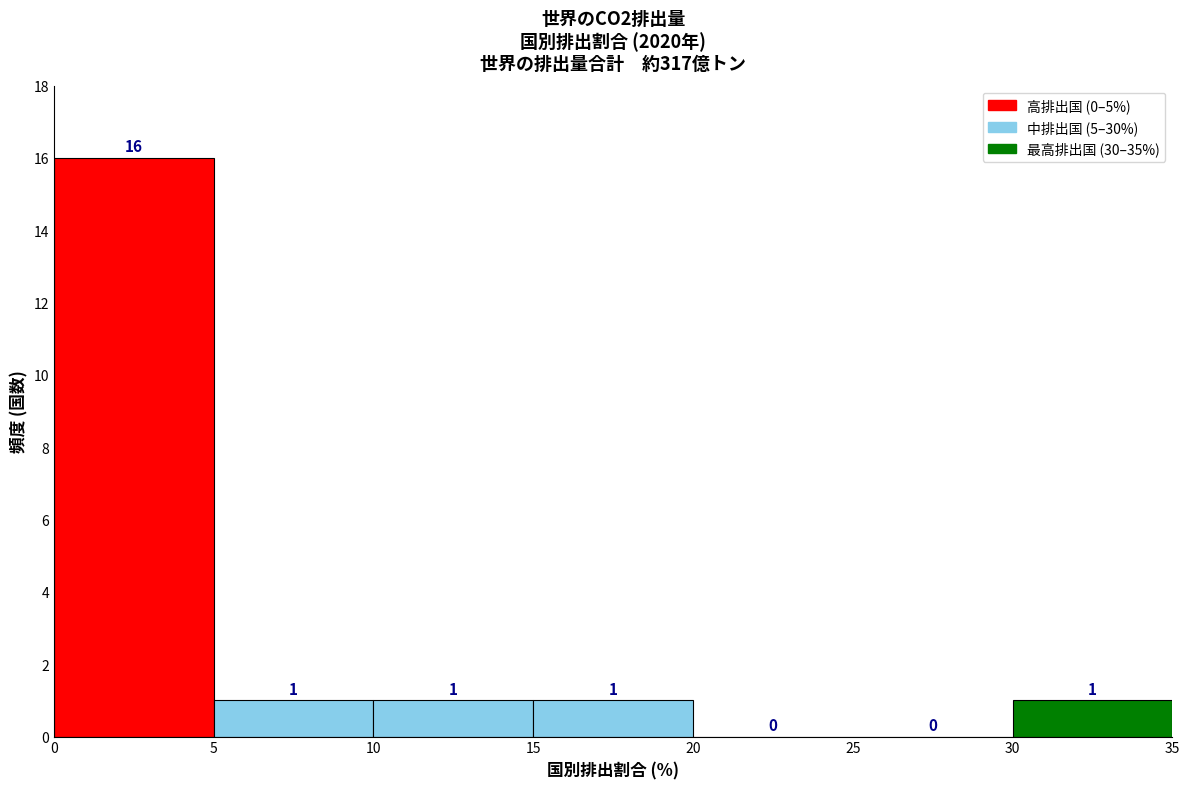

Reading left to right, list every bar in this chart as the range it spans on the x-axis followed by its height.

0 to 5: 16
5 to 10: 1
10 to 15: 1
15 to 20: 1
20 to 25: 0
25 to 30: 0
30 to 35: 1